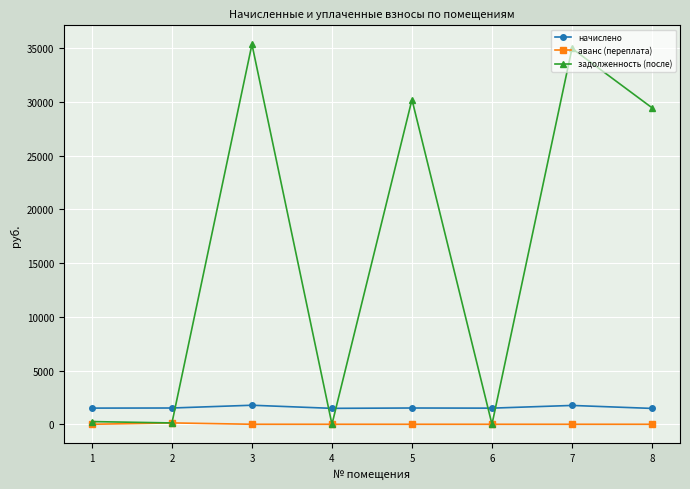

True or false: аванс (переплата) and начислено intersect in this chart.

False